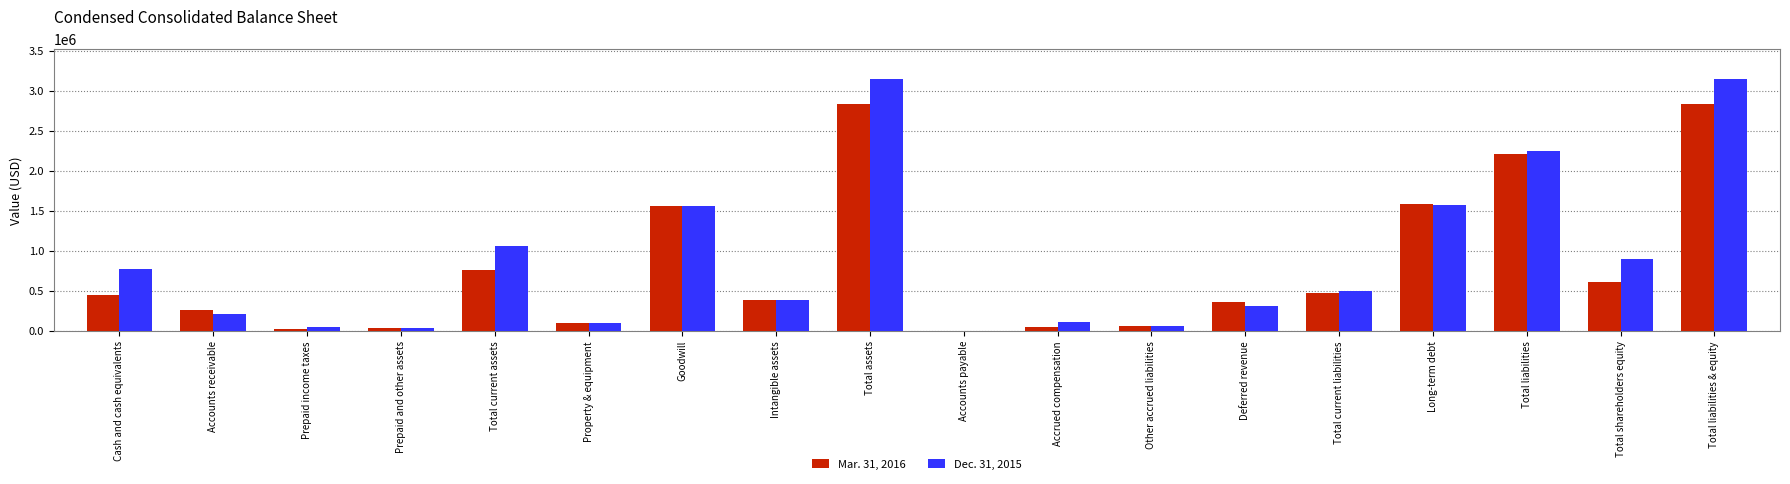

What are all the series names shown in the legend?

Mar. 31, 2016, Dec. 31, 2015